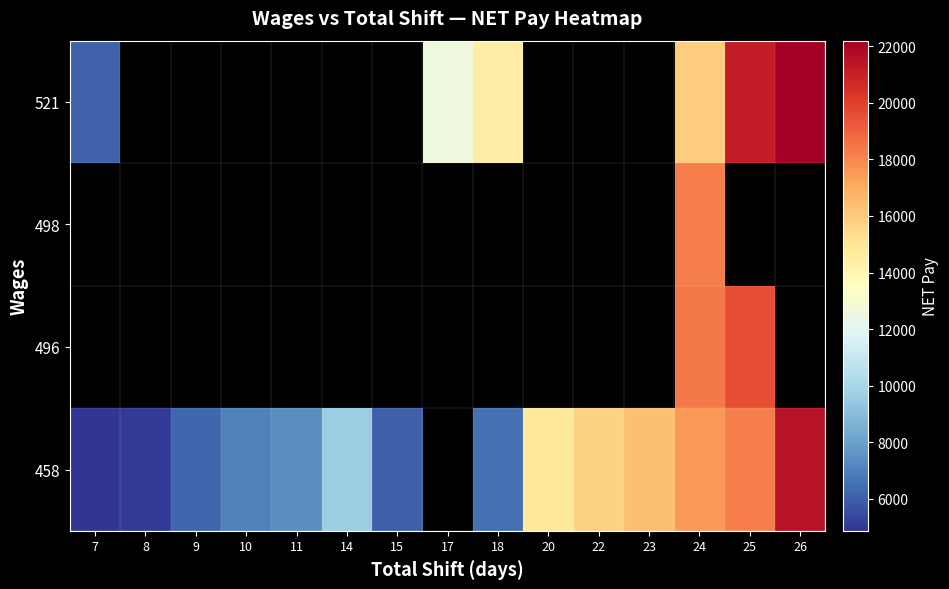

Read the 458 value at 23.

16366.0